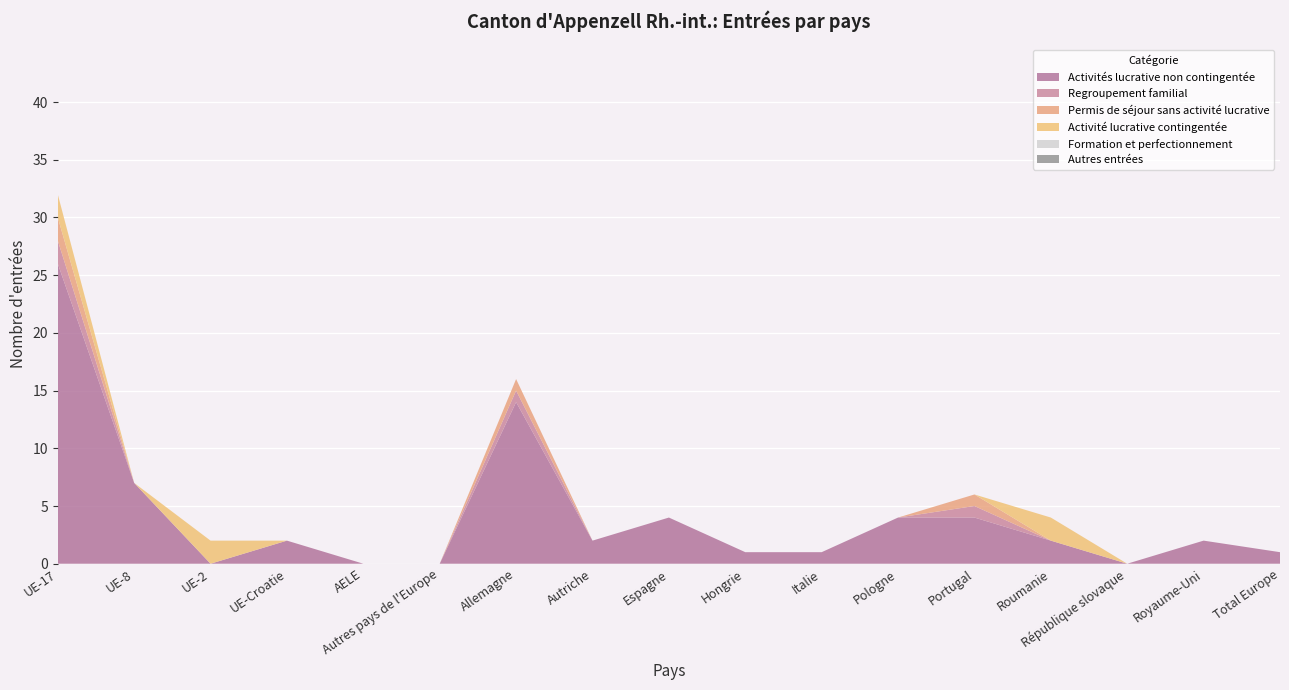

Reading left to right, list all the values displayed in this chart.

Activités lucrative non contingentée: 26	7	0	2	0	0	14	2	4	1	1	4	4	2	0	2	1
Regroupement familial: 2	0	0	0	0	0	1	0	0	0	0	0	1	0	0	0	0
Permis de séjour sans activité lucrative: 2	0	0	0	0	0	1	0	0	0	0	0	1	0	0	0	0
Activité lucrative contingentée: 2	0	2	0	0	0	0	0	0	0	0	0	0	2	0	0	0
Formation et perfectionnement: 0	0	0	0	0	0	0	0	0	0	0	0	0	0	0	0	0
Autres entrées: 0	0	0	0	0	0	0	0	0	0	0	0	0	0	0	0	0